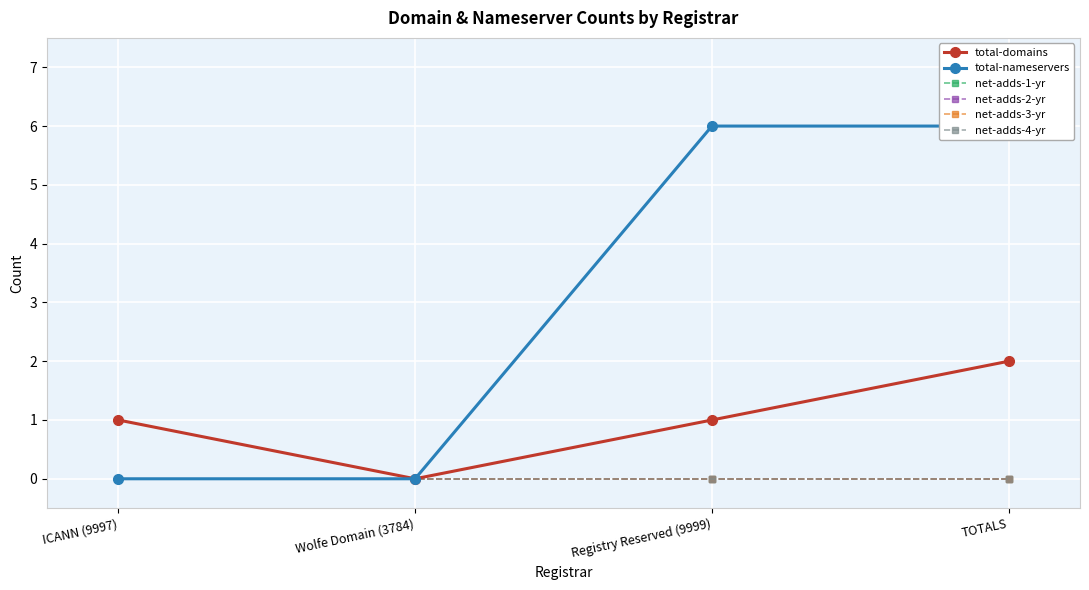

What is the label of the 4th point from the left?

TOTALS